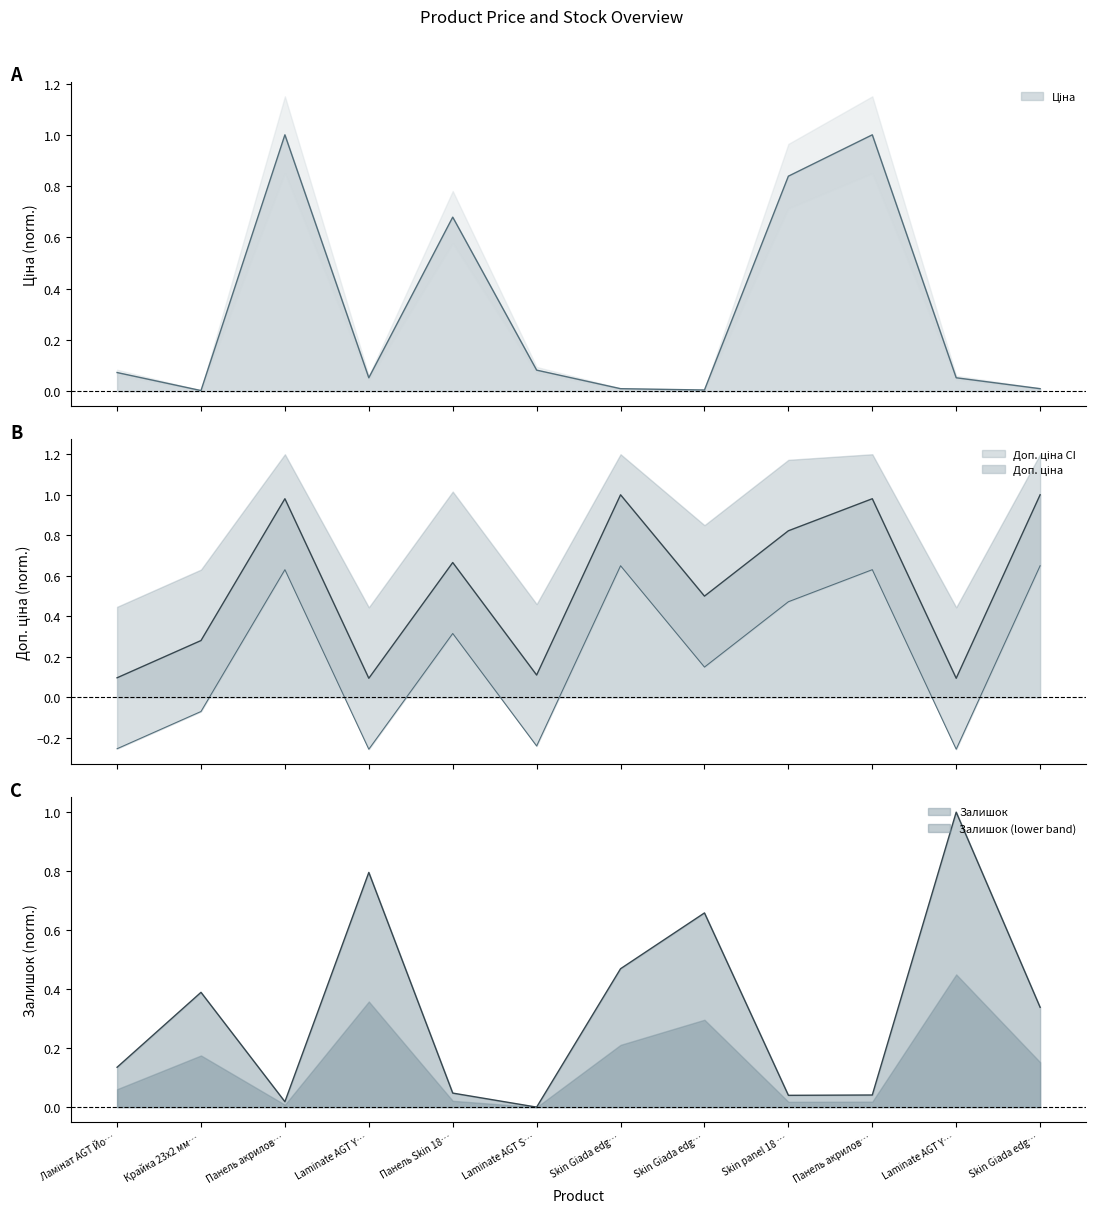

How many intersections are there between Ціна and Доп. ціна?

6